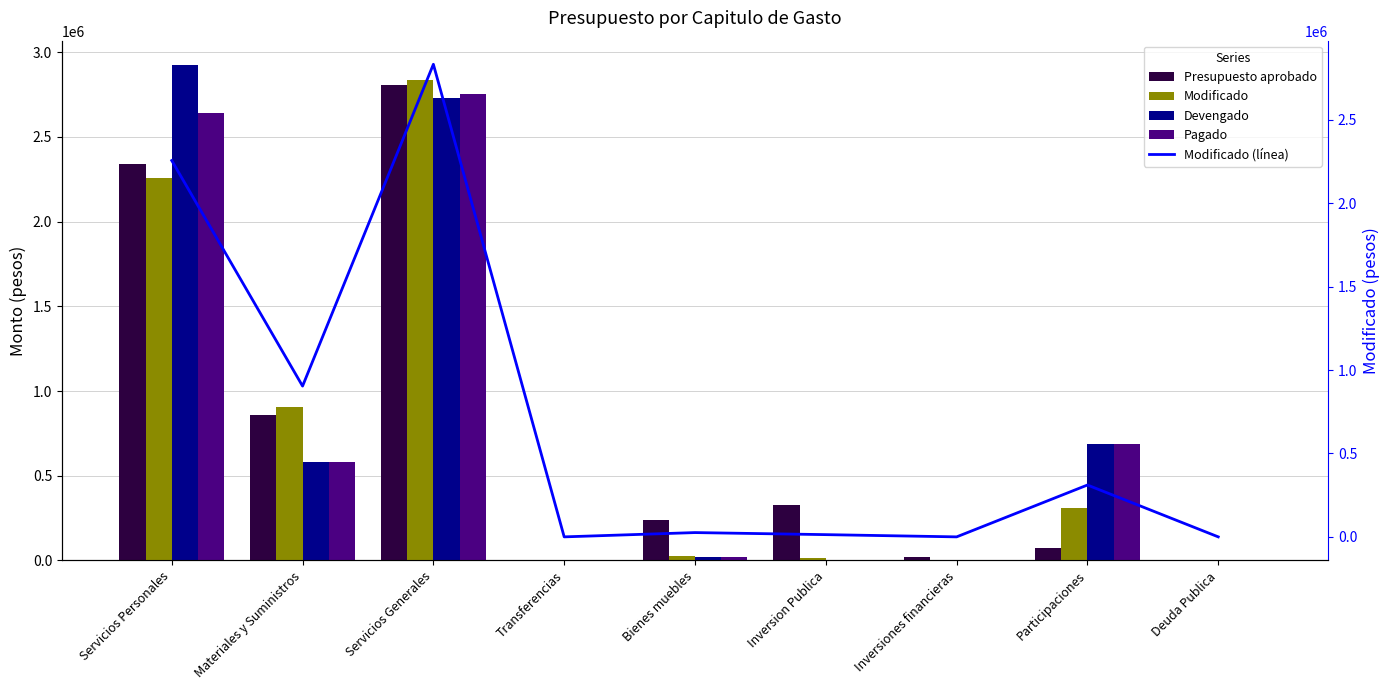

How many data points in Modificado are above 25745?

5